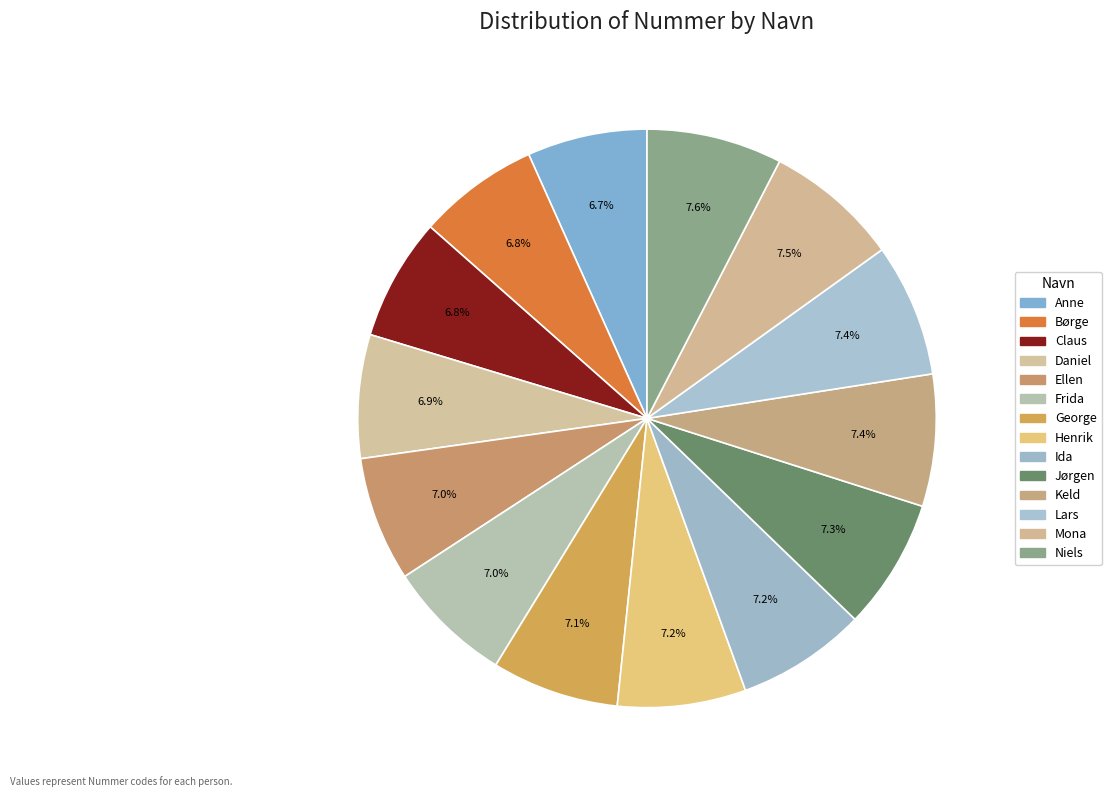

True or false: Anne accounts for 7% of the total.

True